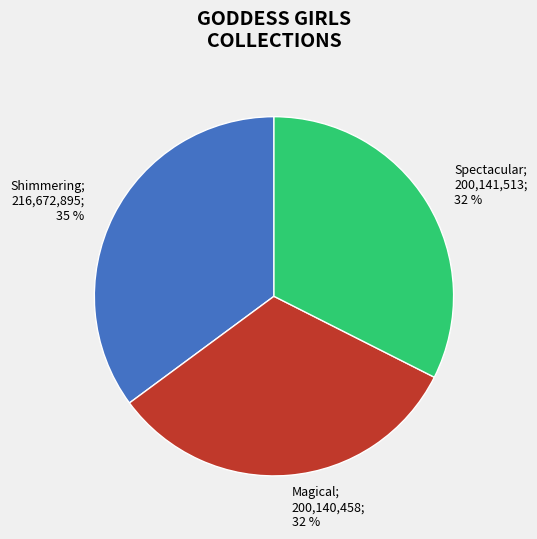

To the nearest percent, what is the difference between the largest and smallest slice percentages?

3%